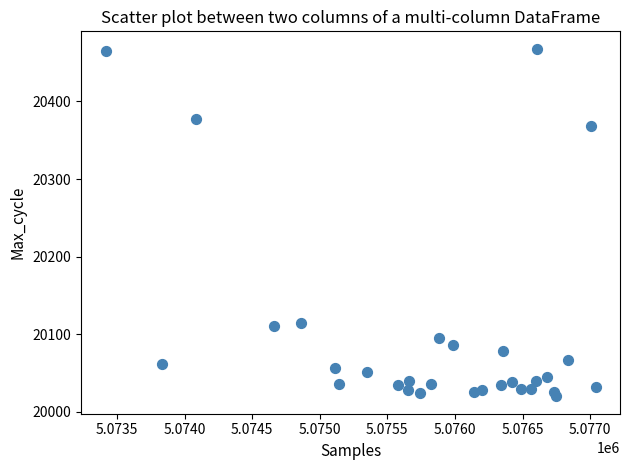

What is the range of Y values (max minus min)?

448